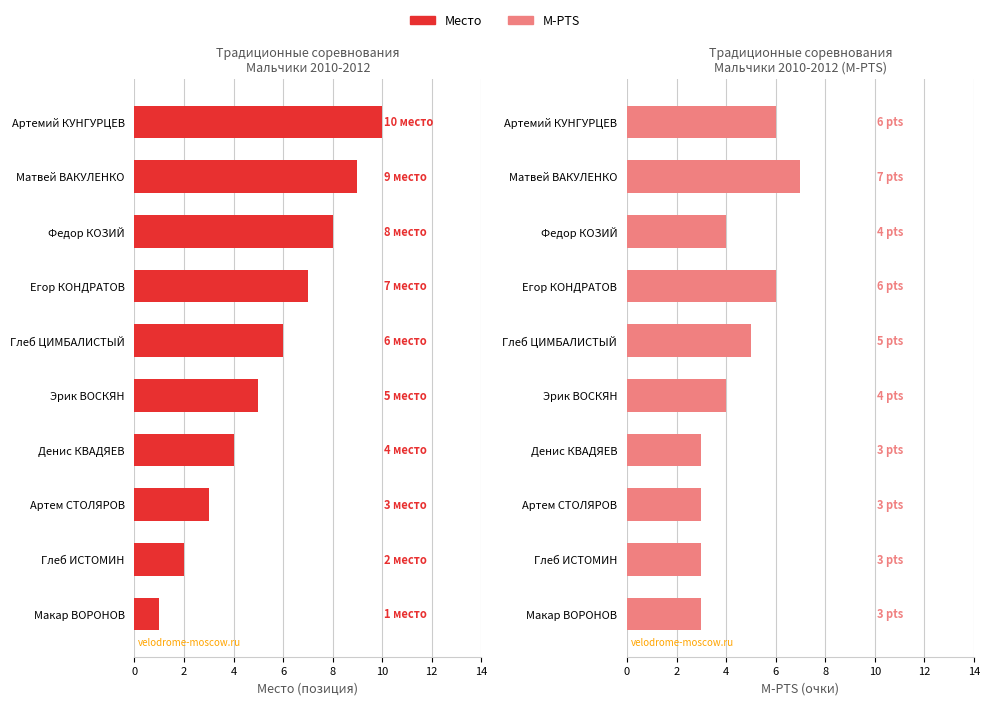

List the series in order of their overall mean, highest first.

Место, M-PTS